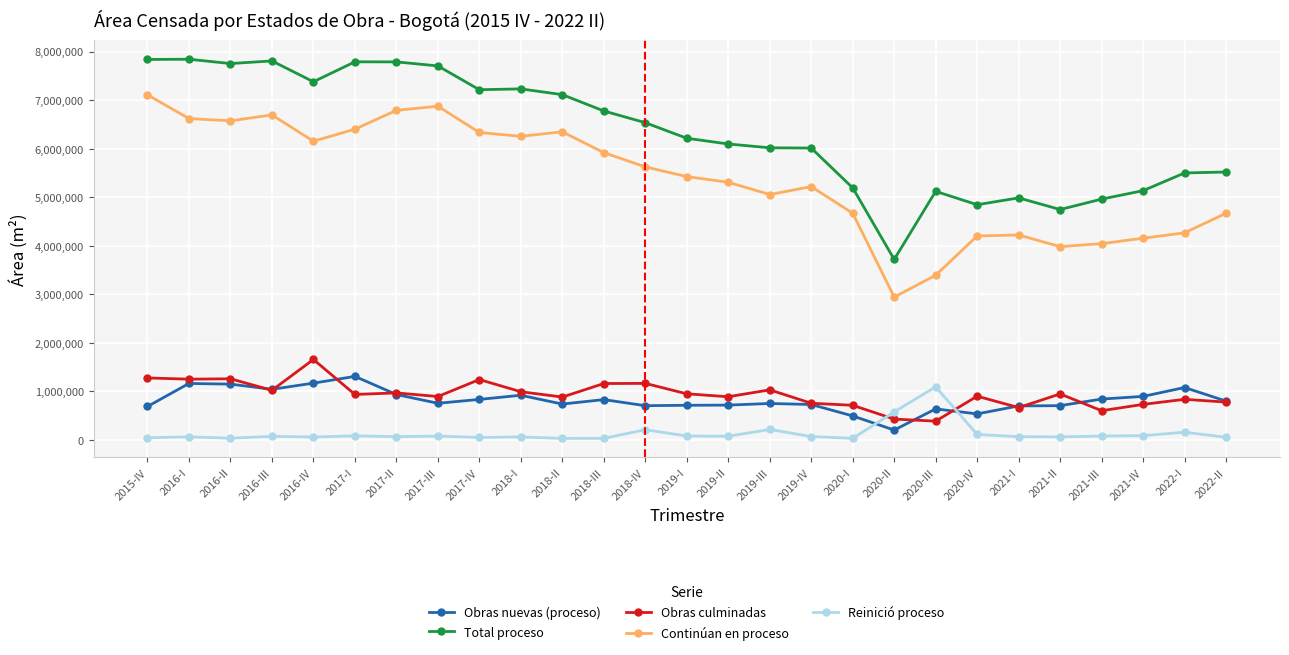

The value of Total proceso at 2021-I is 6839871. True or false?

False